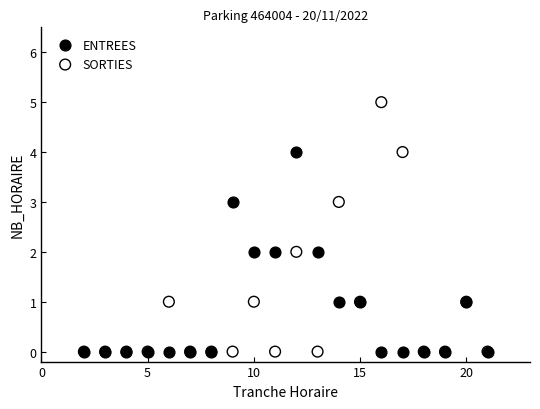

Which series has the widest spread of Y values?

SORTIES